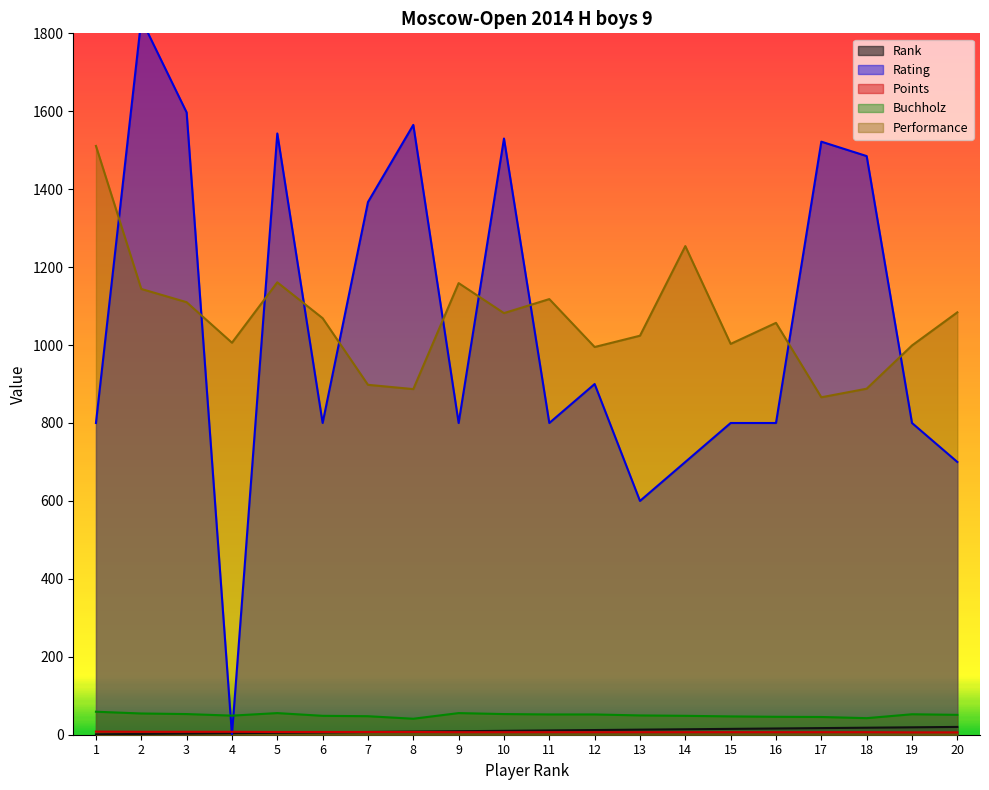

The value of Buchholz at 17 is 45.5. True or false?

True